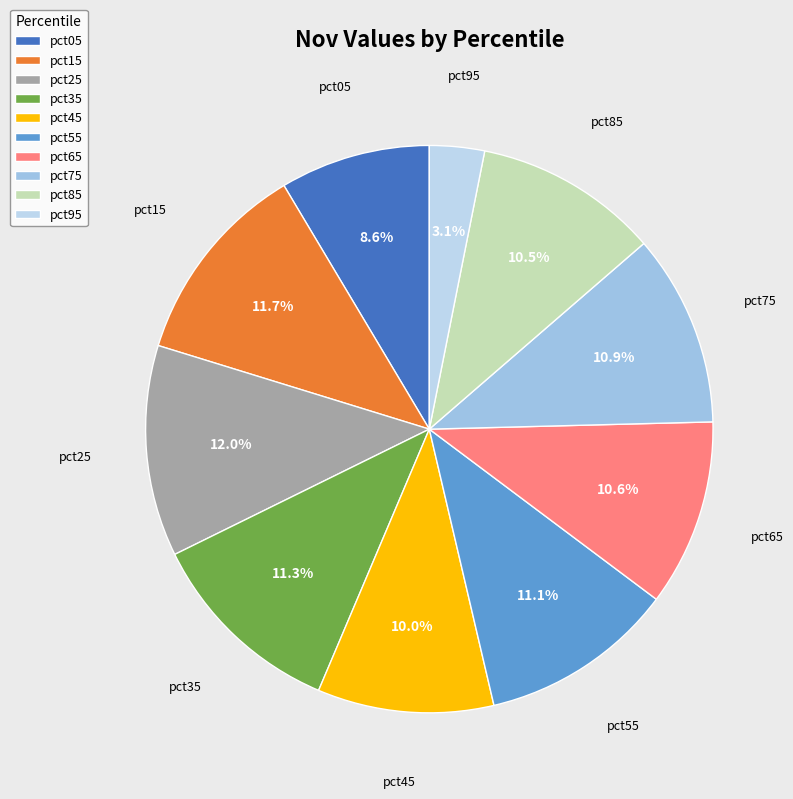

To the nearest percent, what is the combined percentage of pct65 and pct75?

22%